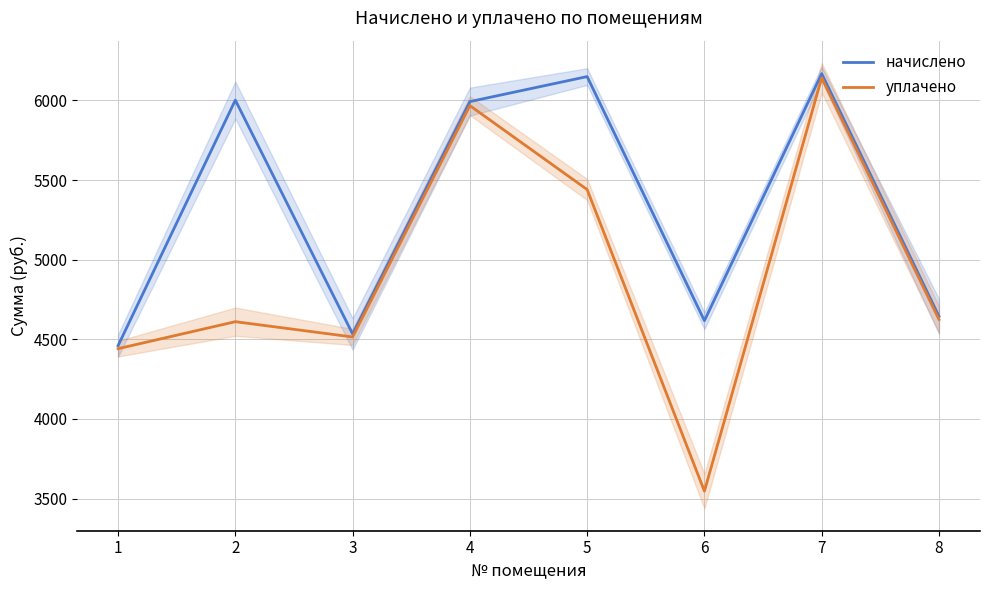

At which label is начислено closest to 5314?

8